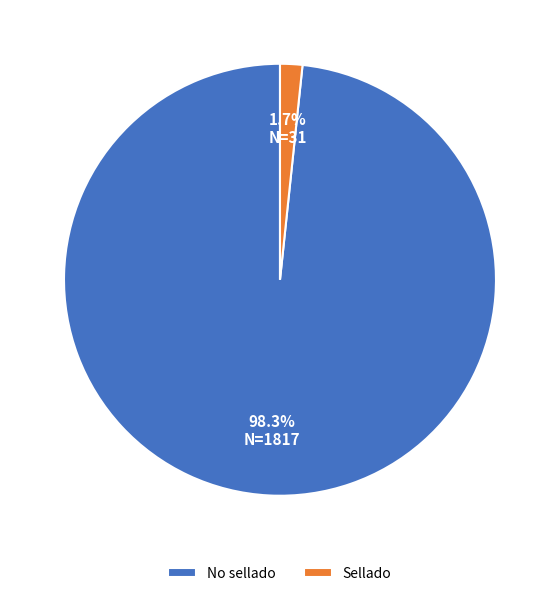

Rank the categories by value from highest to lowest.

No sellado, Sellado